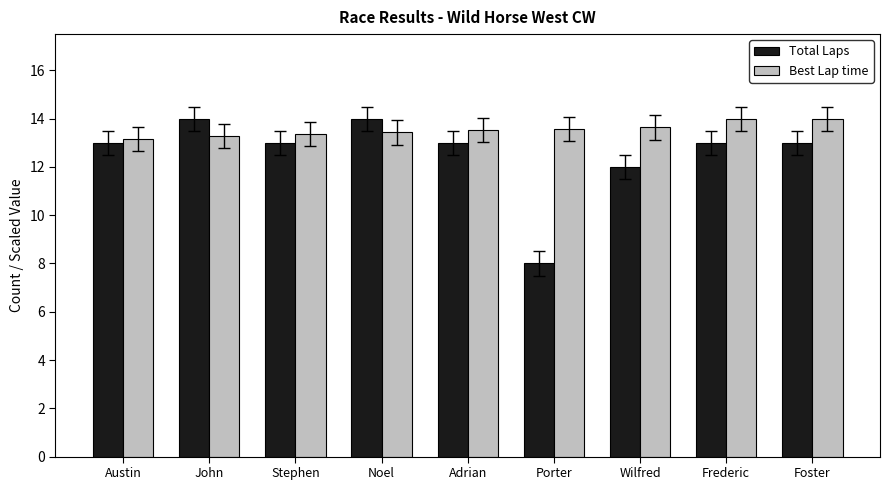

What is the minimum value for Total Laps?

8.0